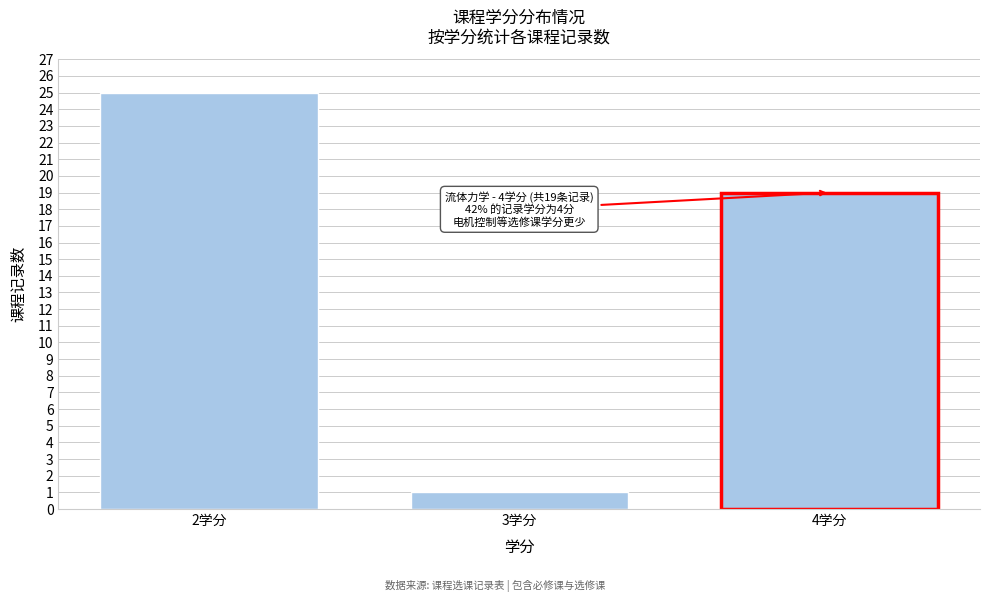

Reading left to right, transcribe all the data shown in this chart.

25	1	19